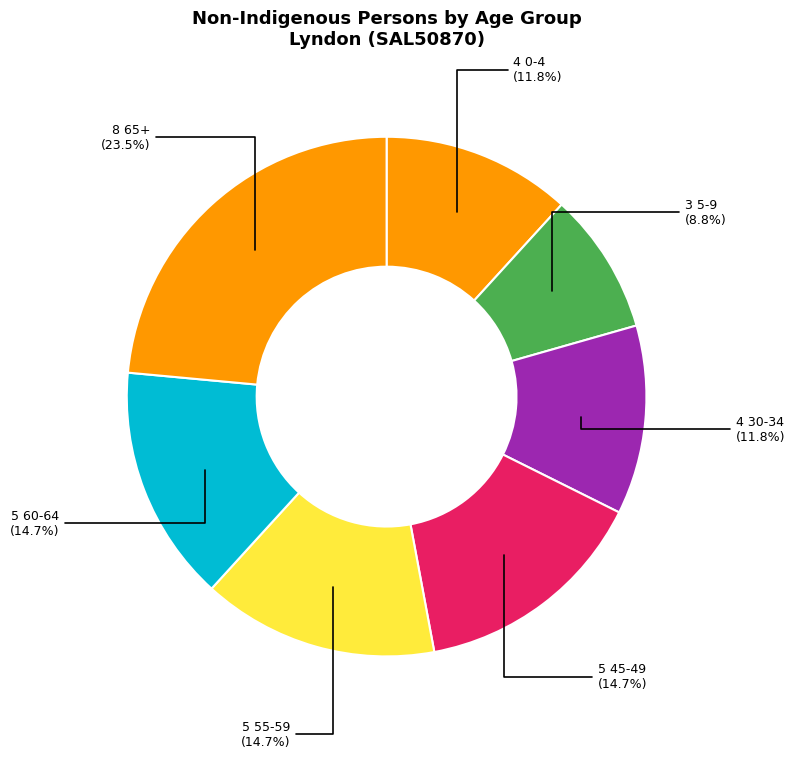

How many segments does this pie chart have?

7